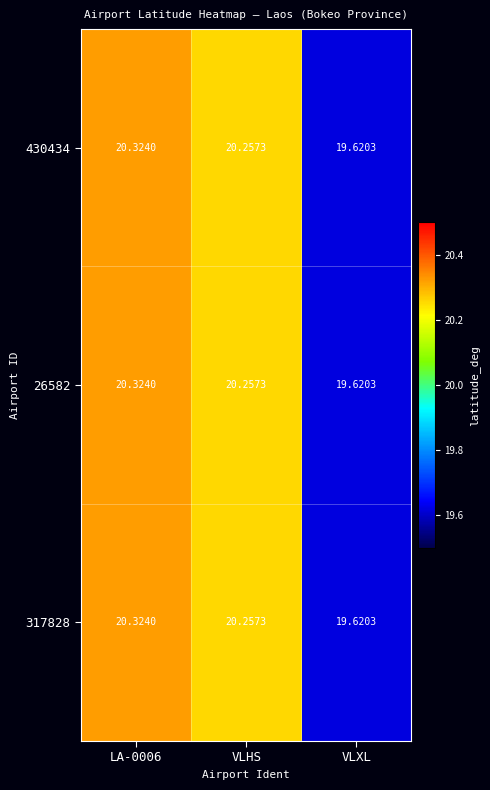

Where is 430434 nearest to the value 19?

VLXL